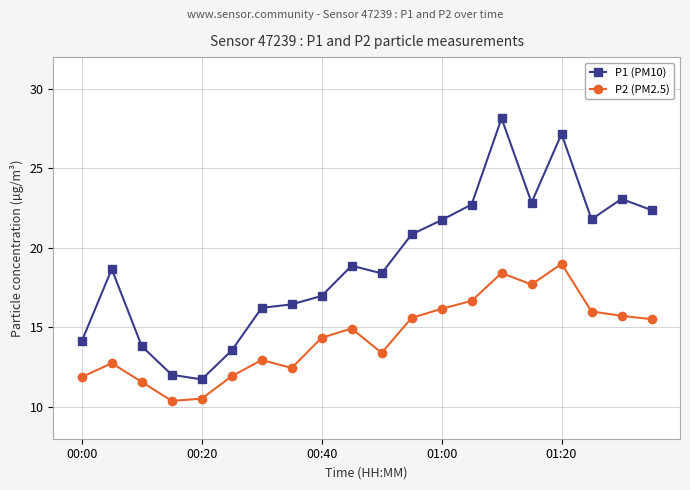

In P1 (PM10), how many points are higher than both neighbors (excluding endpoints)?

5